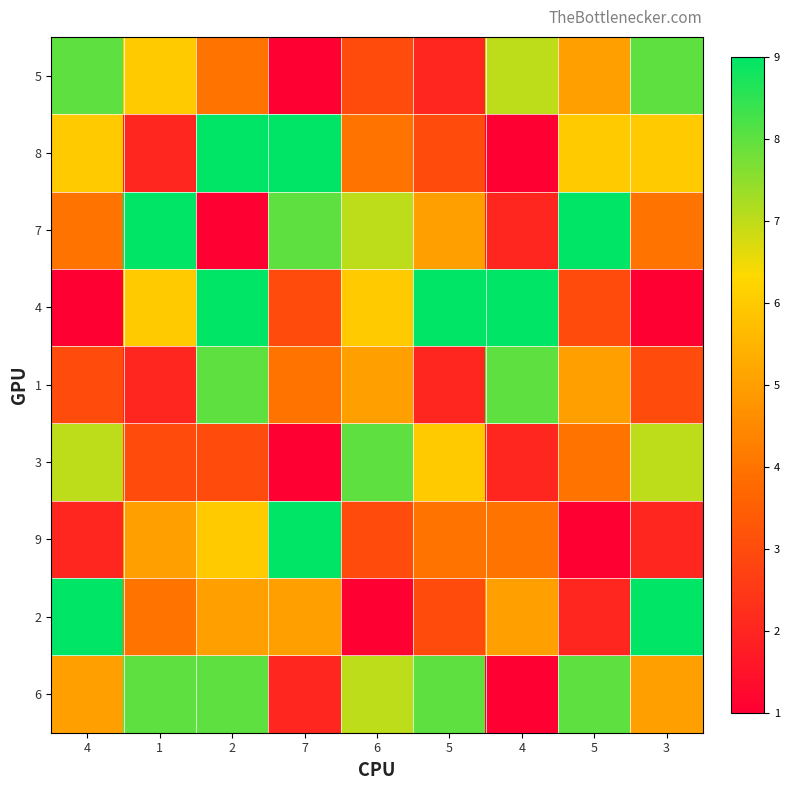

What is the total value across all series at 6?

44